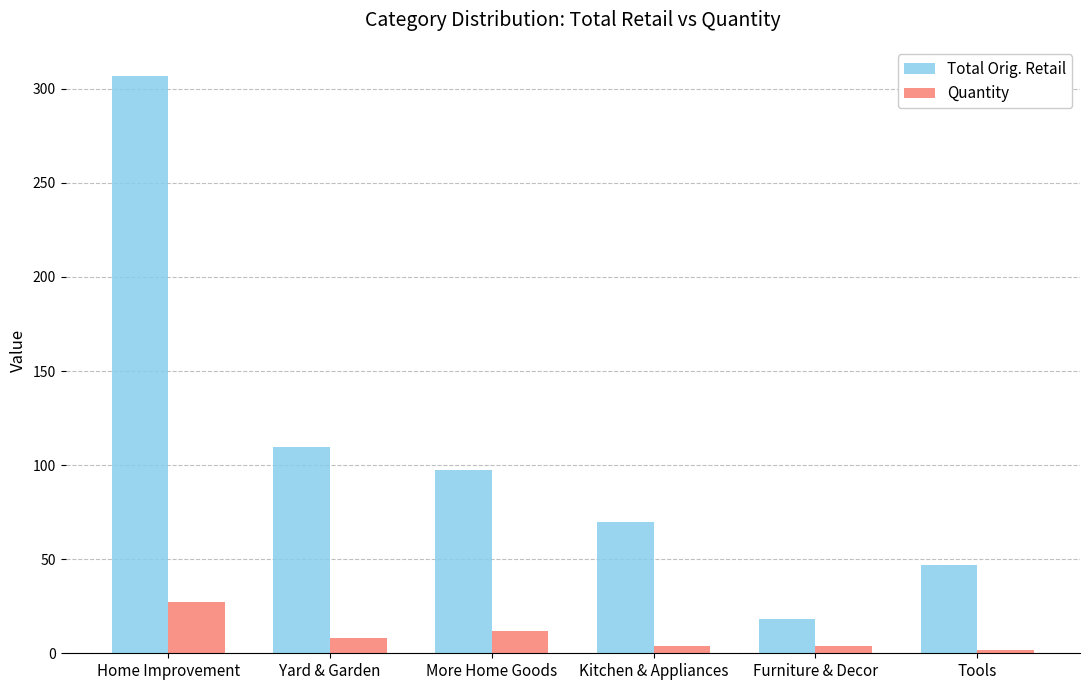

What are all the series names shown in the legend?

Total Orig. Retail, Quantity